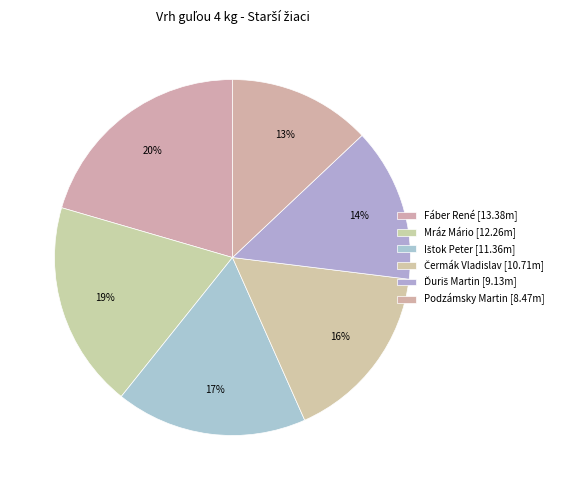

What portion of the pie excludes Ištok Peter?

82.6%